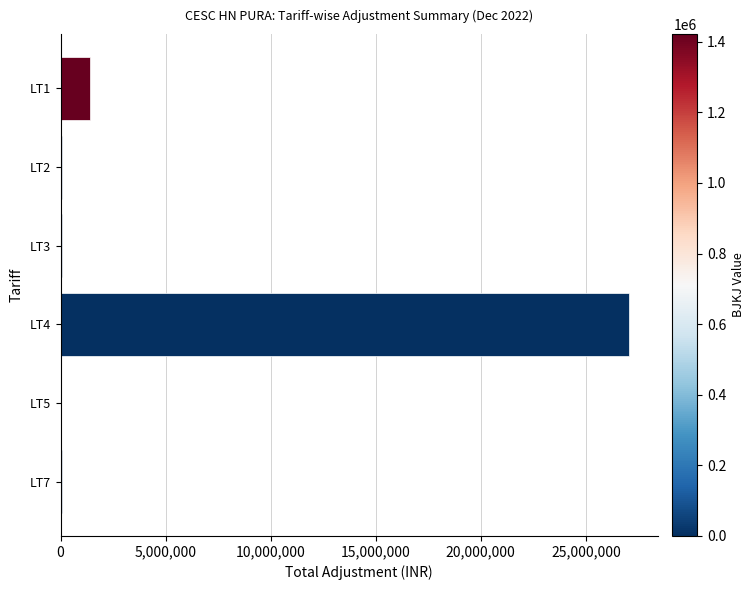

Where is the data nearest to the value 13540198?

LT1